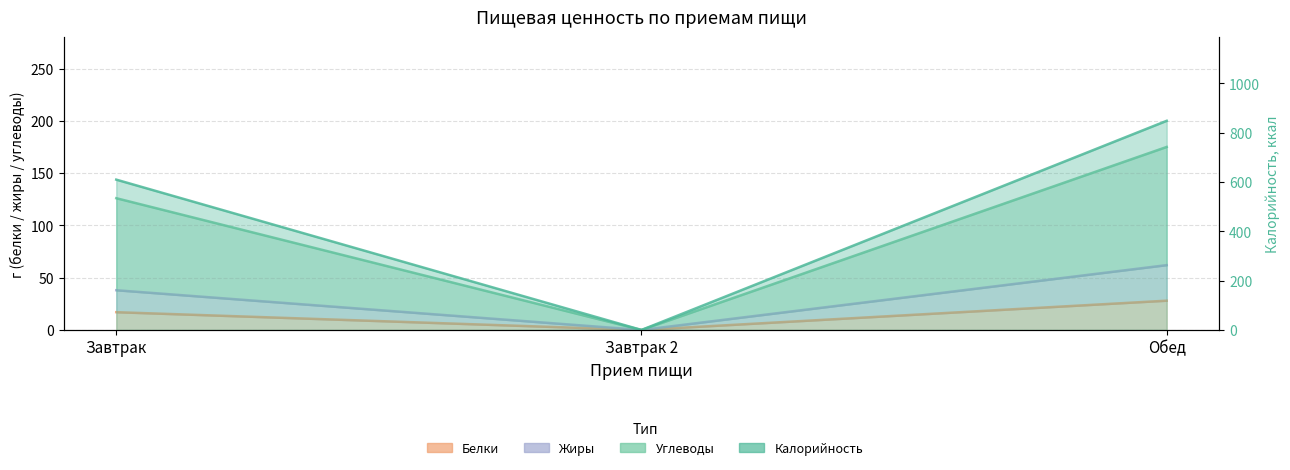

Reading left to right, list all the values displayed in this chart.

Калорийность: 609.5	0.0	848.0
Белки: 17.0	0.0	28.0
Жиры: 38.0	0.0	62.0
Углеводы: 126.0	0.0	175.0